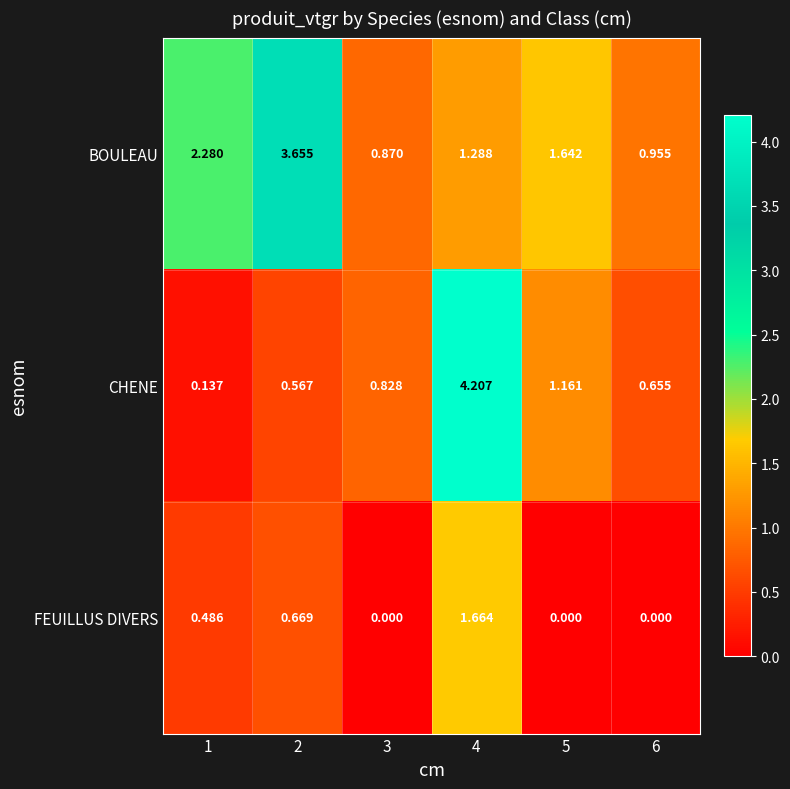

Which series has the largest total across all categories?

BOULEAU